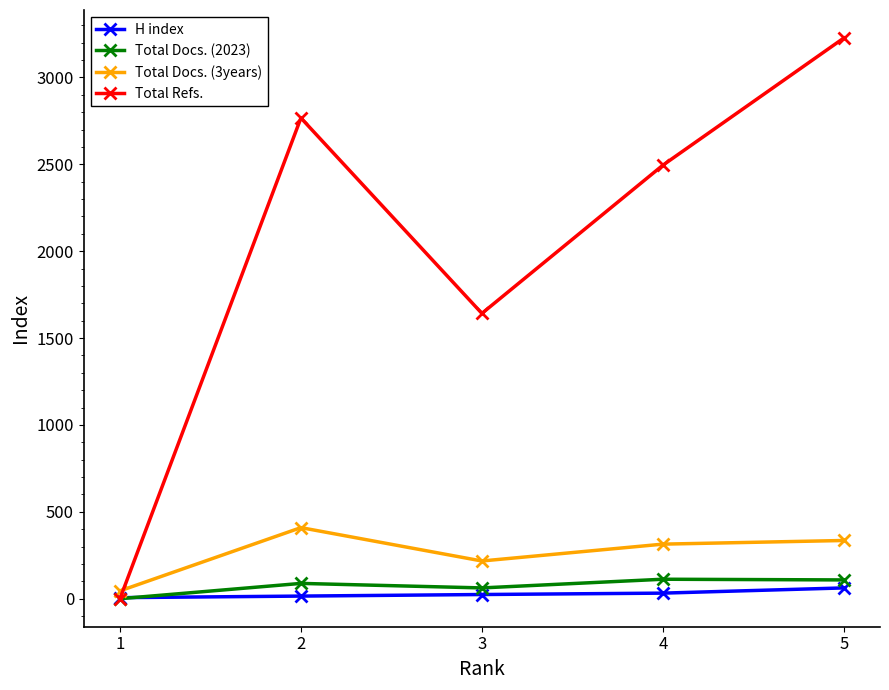

Does the chart display data point markers on the line(s)?

Yes